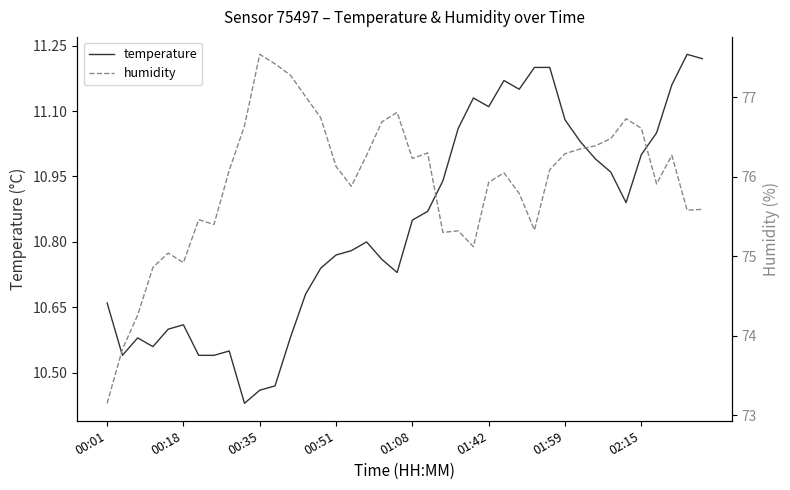

Does the chart display data point markers on the line(s)?

No